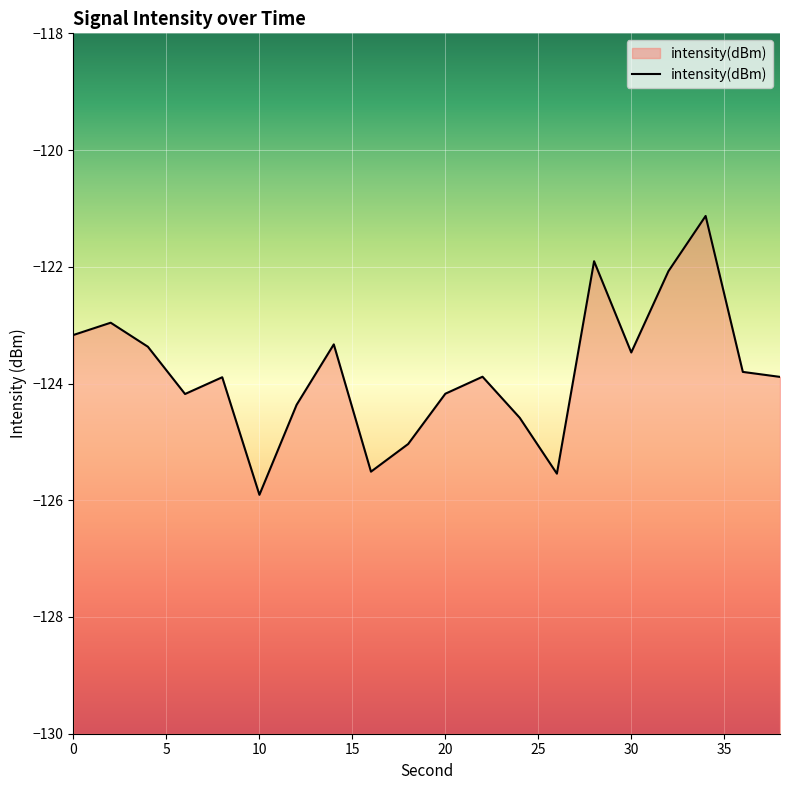

How many interior local peaks (higher than both neighbors) does the data have?

6